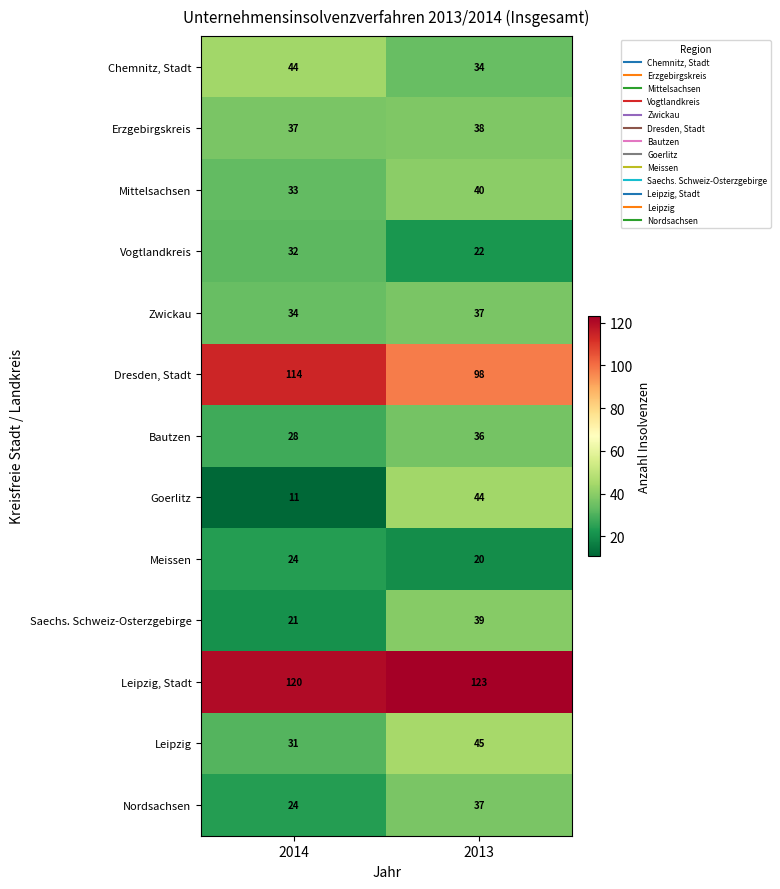

What is the difference between the highest and lowest values at 2013?

103